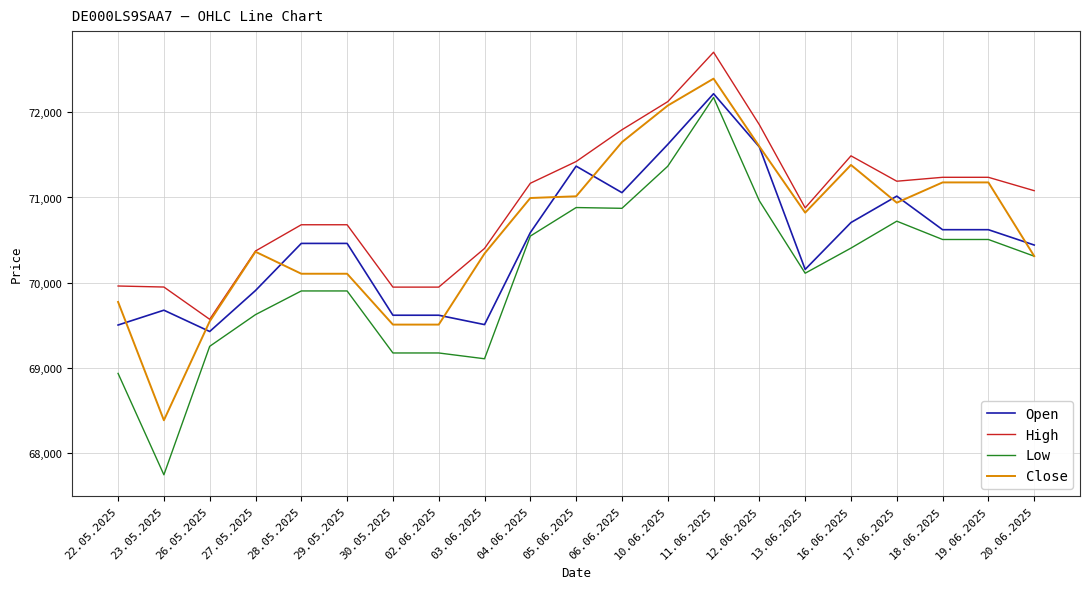

At how many categories does at least one series exceed 69736?

20